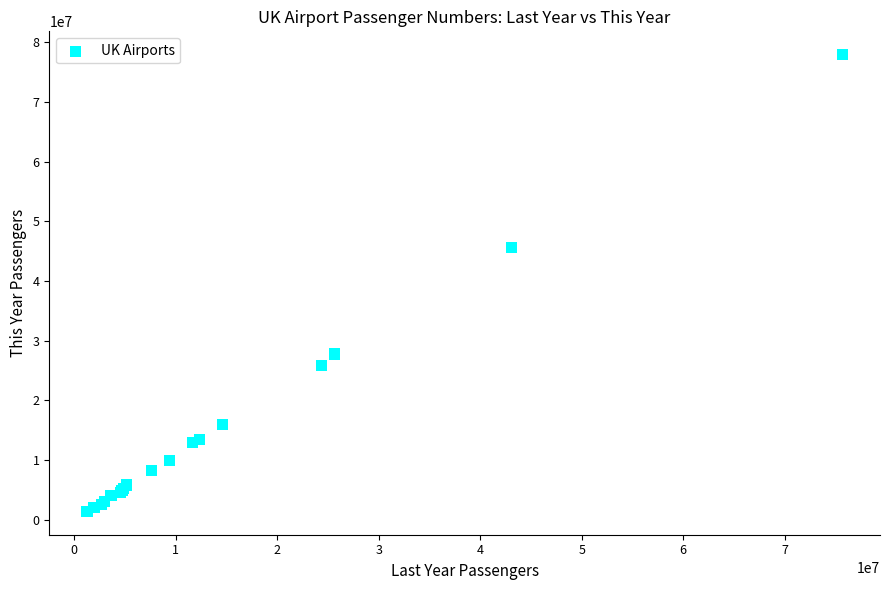

What Y value in the scatter plot is closest to 39661557?

45553837